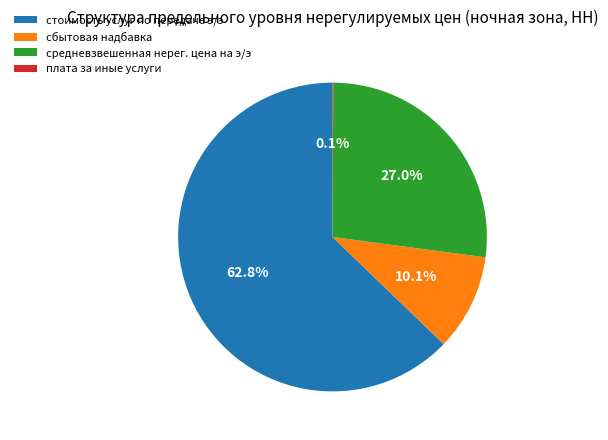

Which slice represents more than half of the pie?

стоимость услуг по передаче э/э